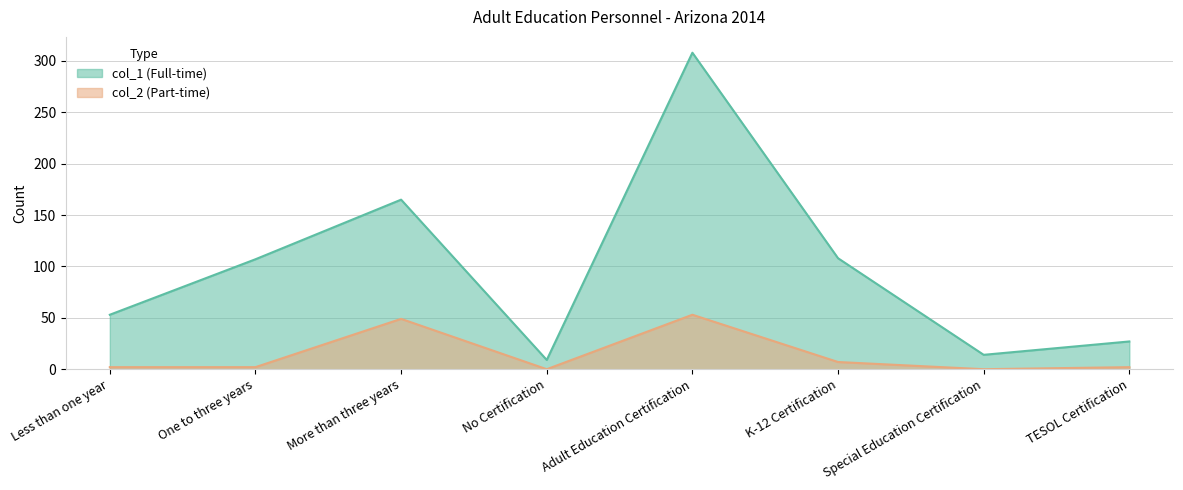

True or false: col_2 (Part-time) has a value of 1 at TESOL Certification.

False